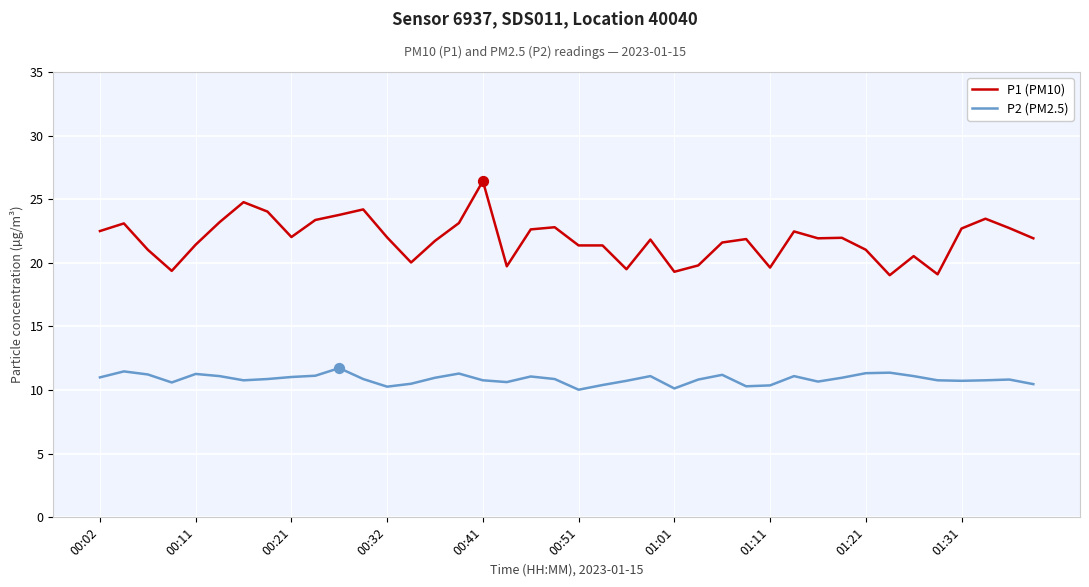

Which series has the largest total across all categories?

P1 (PM10)